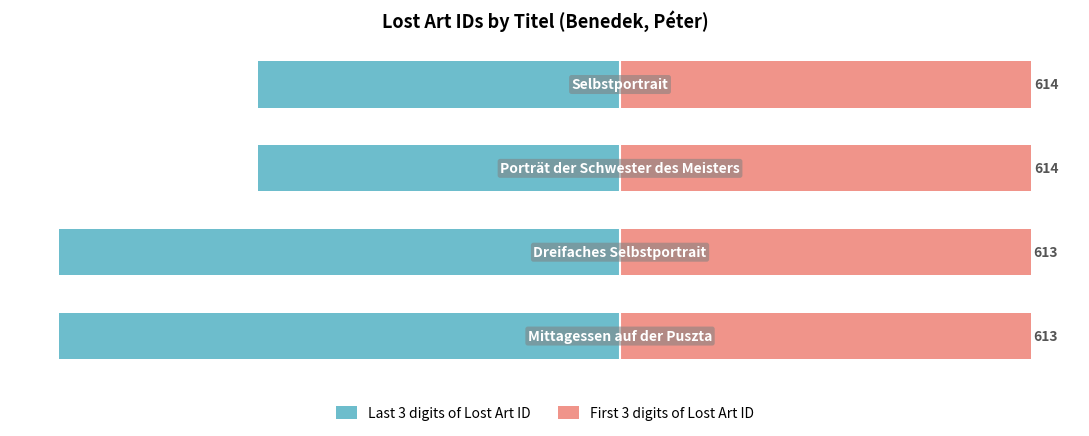

Reading right to left, what are all the values shown in this chart?

Last 3 digits of Lost Art ID: 3=-541	2=-540	1=-838	0=-837
First 3 digits of Lost Art ID: 3=614	2=614	1=613	0=613